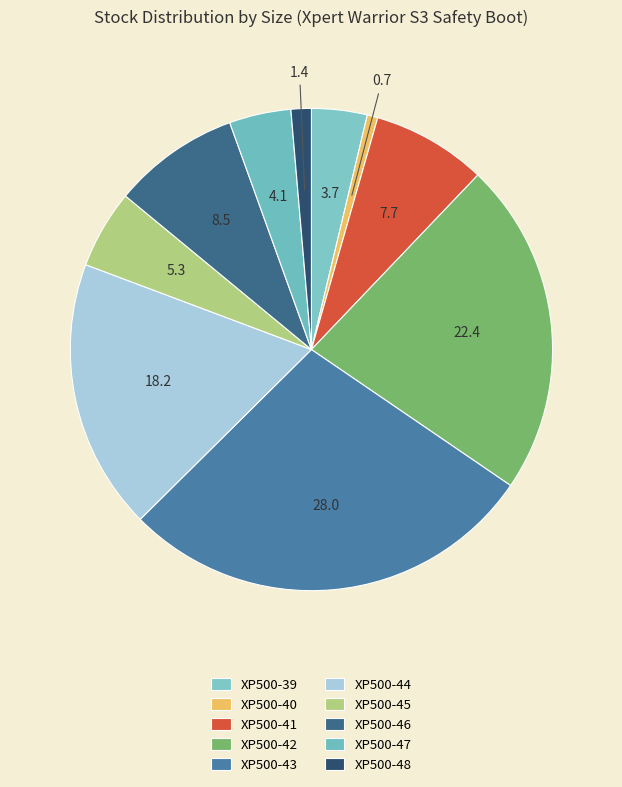

Does any single category account for the majority?

No